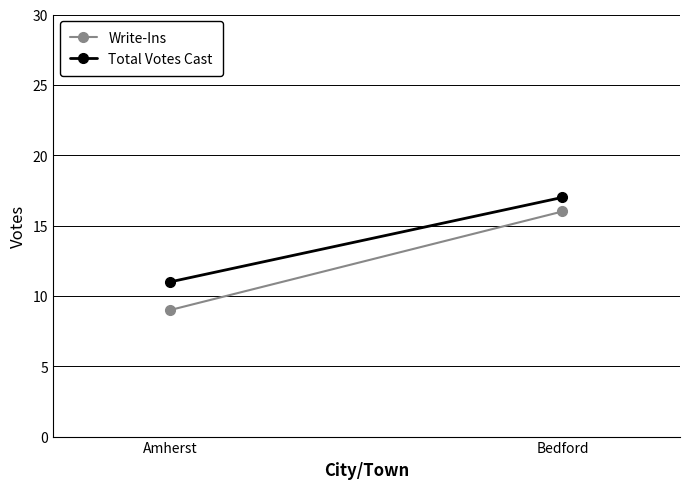

Count the number of categories in the chart.

2